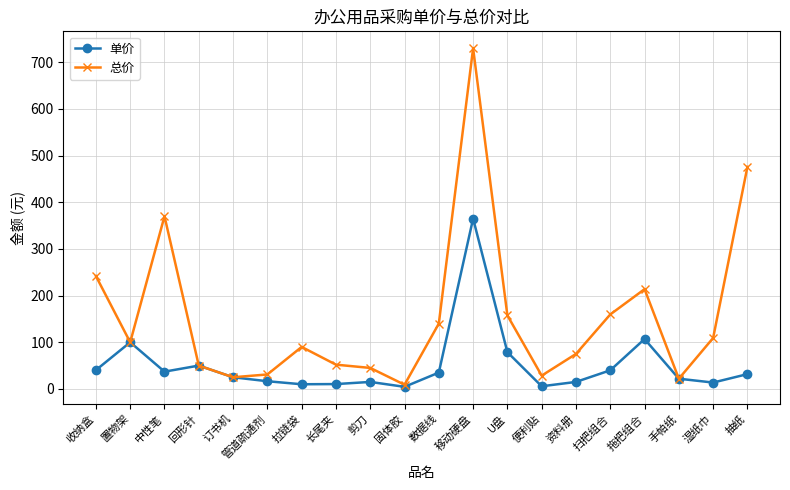

At which category does 总价 reach its first local peak?

中性笔